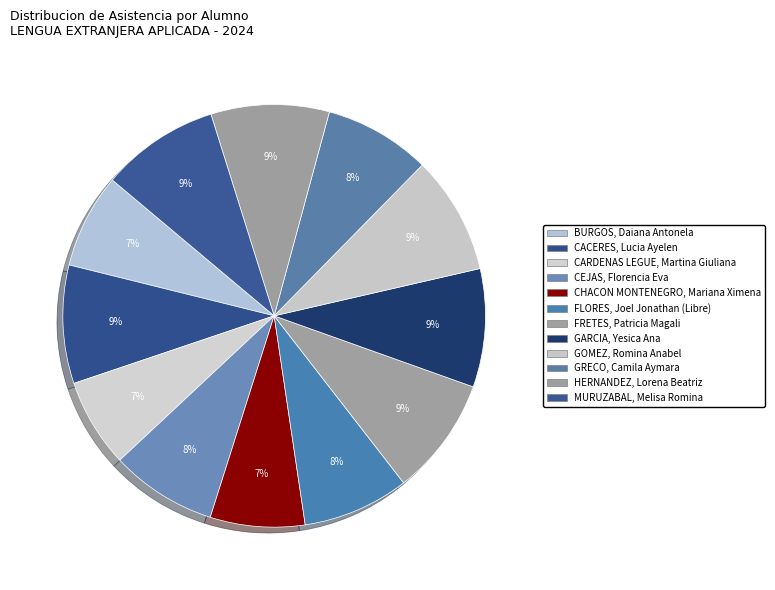

Combined, do CEJAS, Florencia Eva and GRECO, Camila Aymara account for over 50%?

No